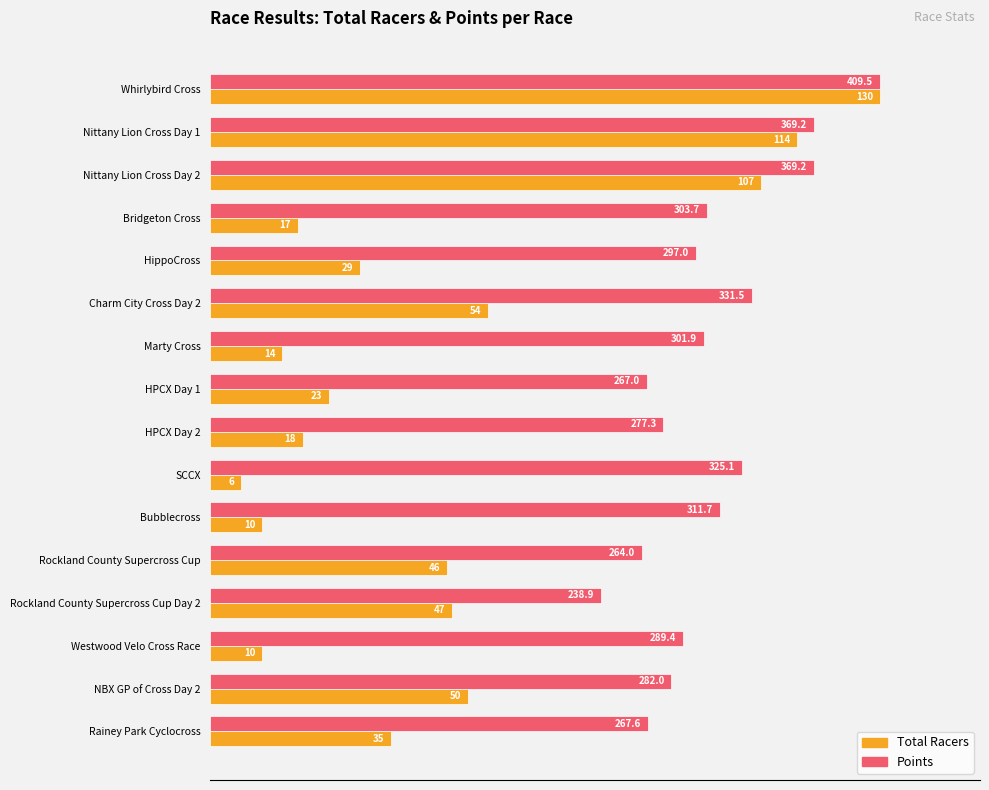

What are all the series names shown in the legend?

Total Racers, Points